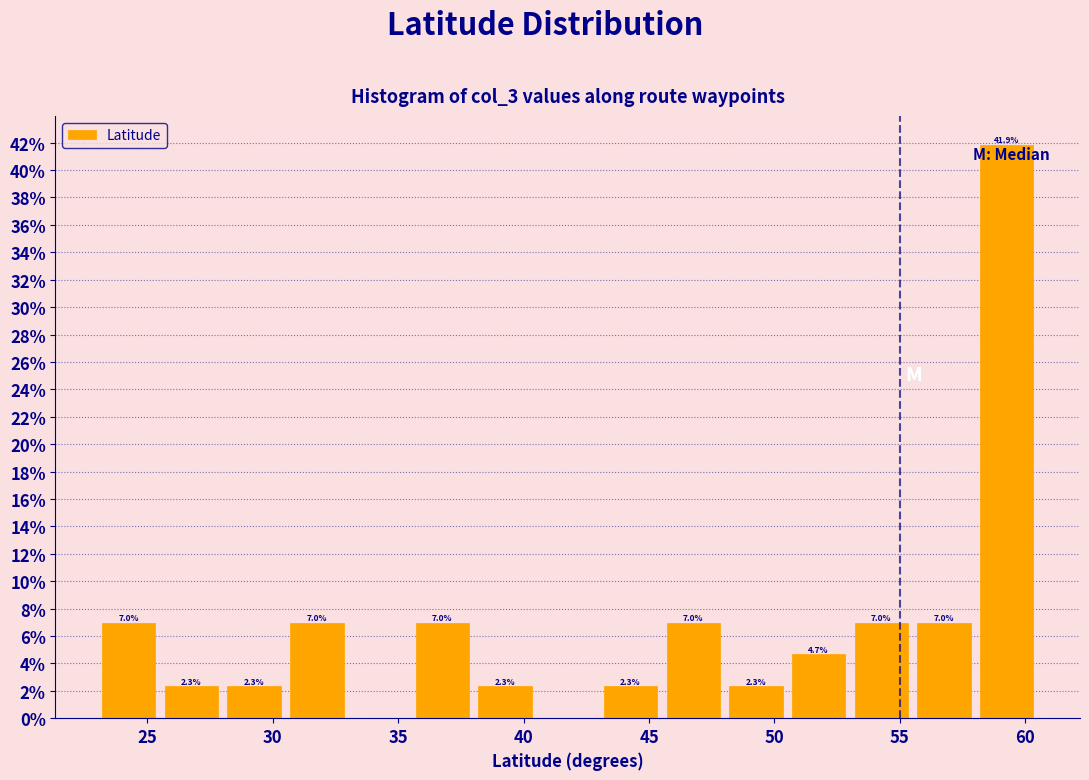

Over which range of the x-axis is the bar tallest?

58.0 to 60.5